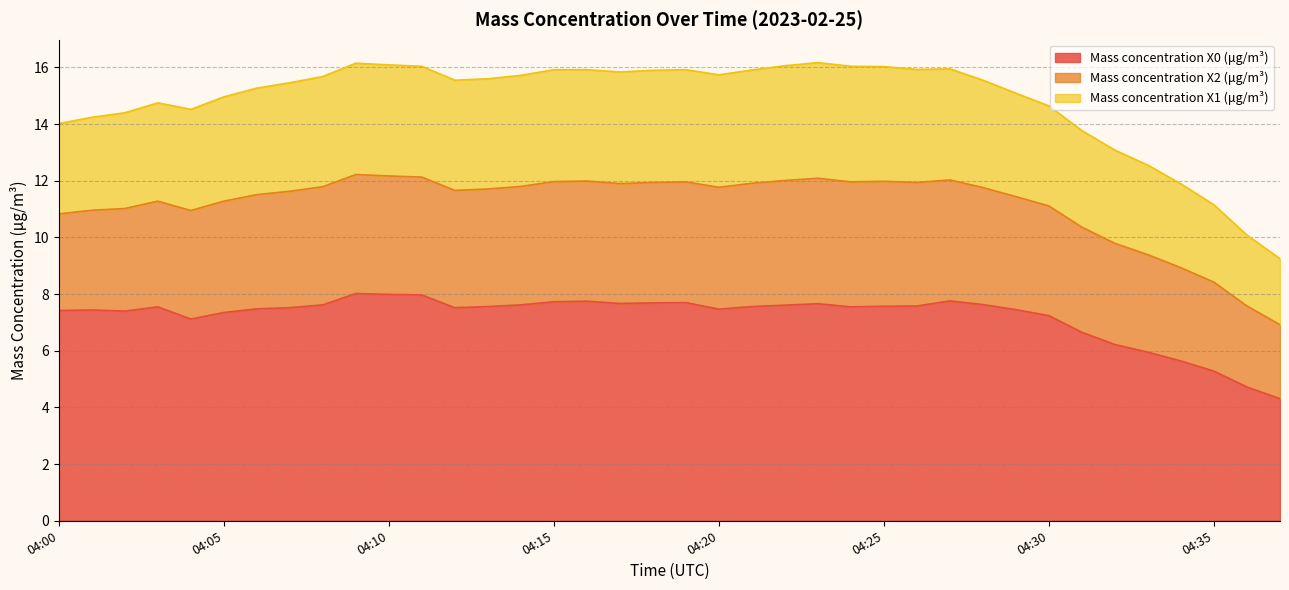

True or false: Mass concentration X1 (μg/m³) and Mass concentration X0 (μg/m³) intersect in this chart.

False